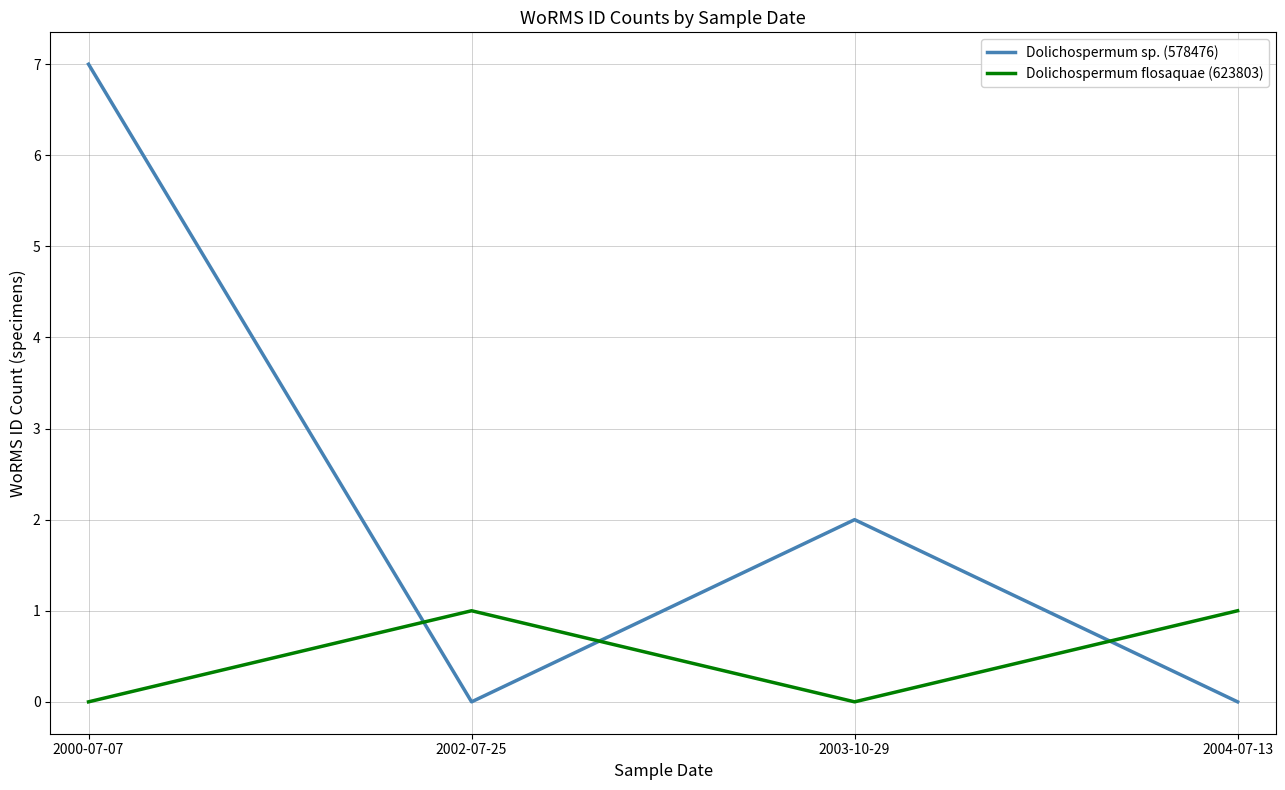

Count the number of categories in the chart.

4